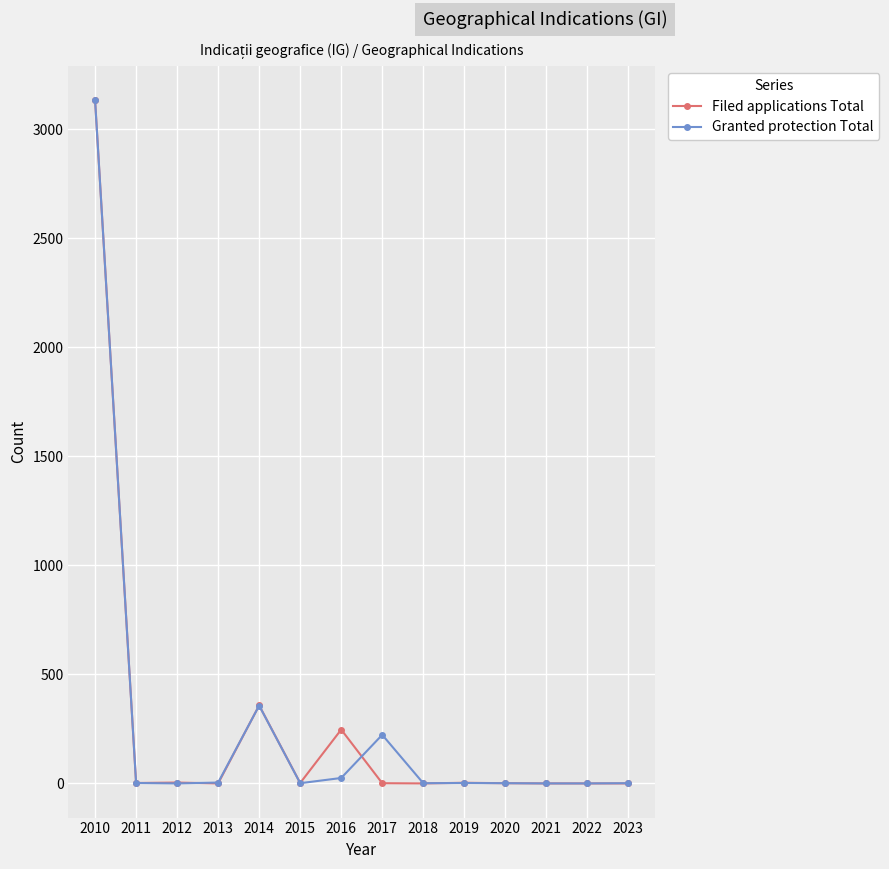

Is the value of Granted protection Total at 2017 greater than the value of Filed applications Total at 2017?

Yes